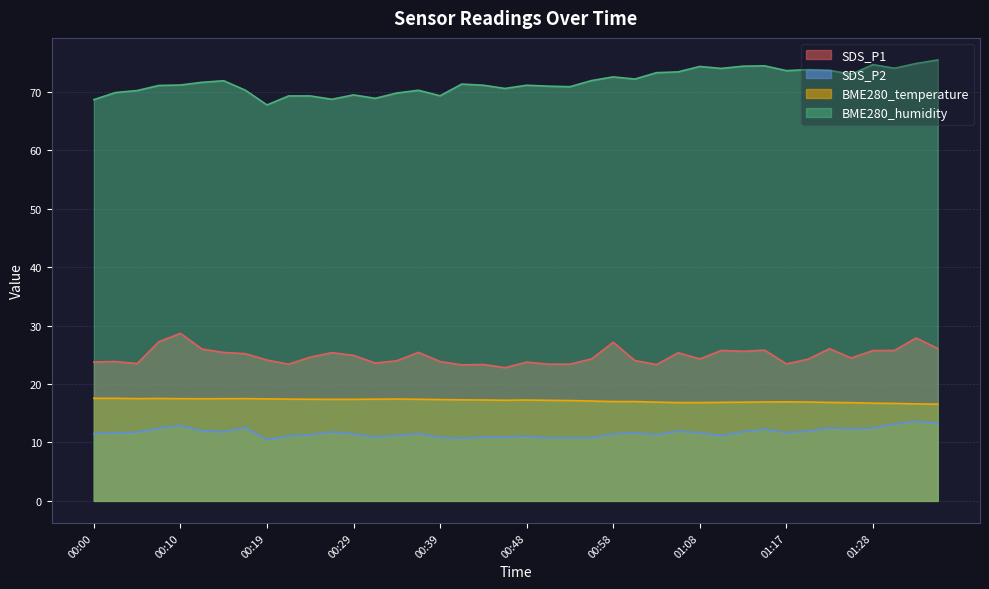

At which category does the chart reach its minimum across all series?

00:19